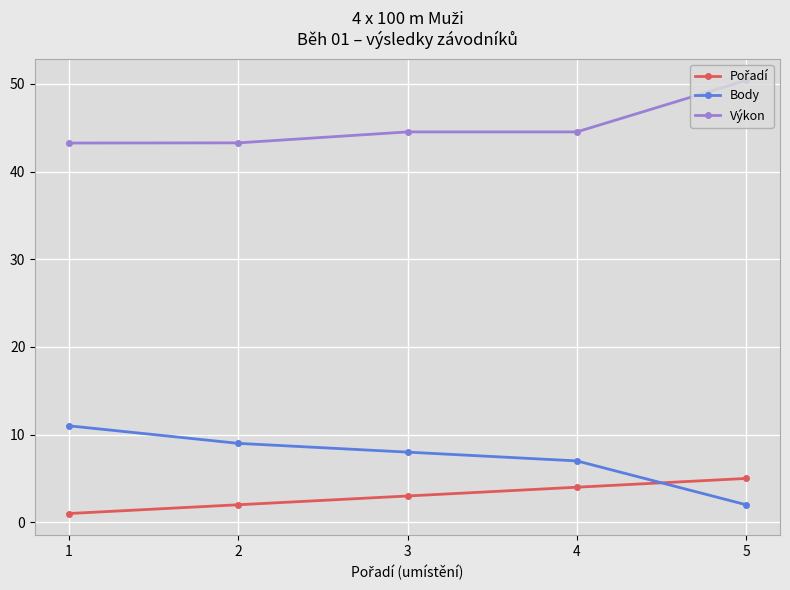

True or false: Výkon has more than 1 points higher than both neighbors.

False